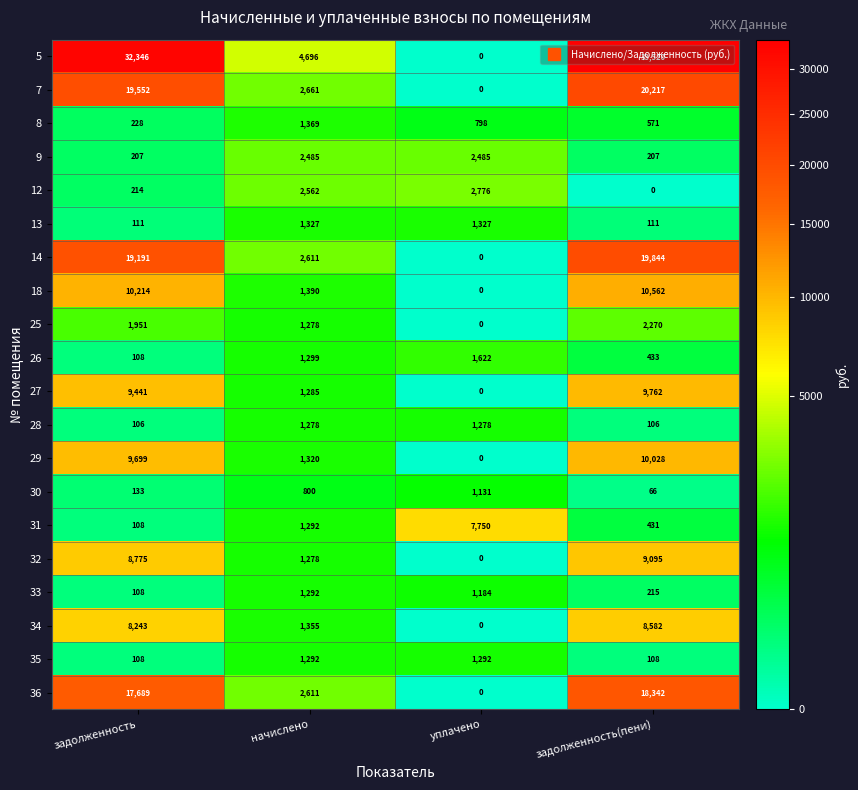

What is the difference between the 33 values at начислено and задолженность(пени)?

1077